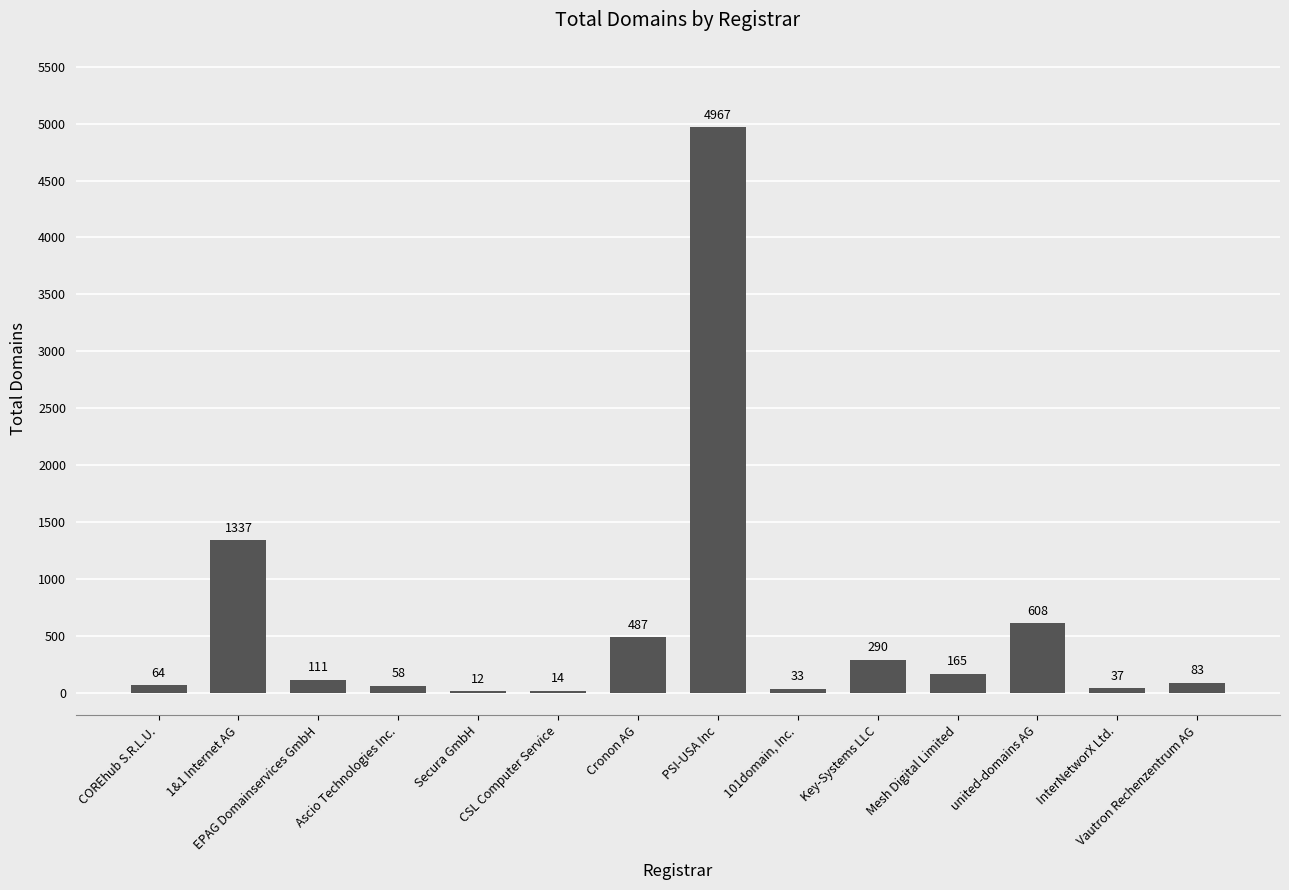

Reading right to left, extract all data points from this chart.

Vautron Rechenzentrum AG=83	InterNetworX Ltd.=37	united-domains AG=608	Mesh Digital Limited=165	Key-Systems LLC=290	101domain, Inc.=33	PSI-USA Inc=4967	Cronon AG=487	CSL Computer Service=14	Secura GmbH=12	Ascio Technologies Inc.=58	EPAG Domainservices GmbH=111	1&1 Internet AG=1337	COREhub S.R.L.U.=64